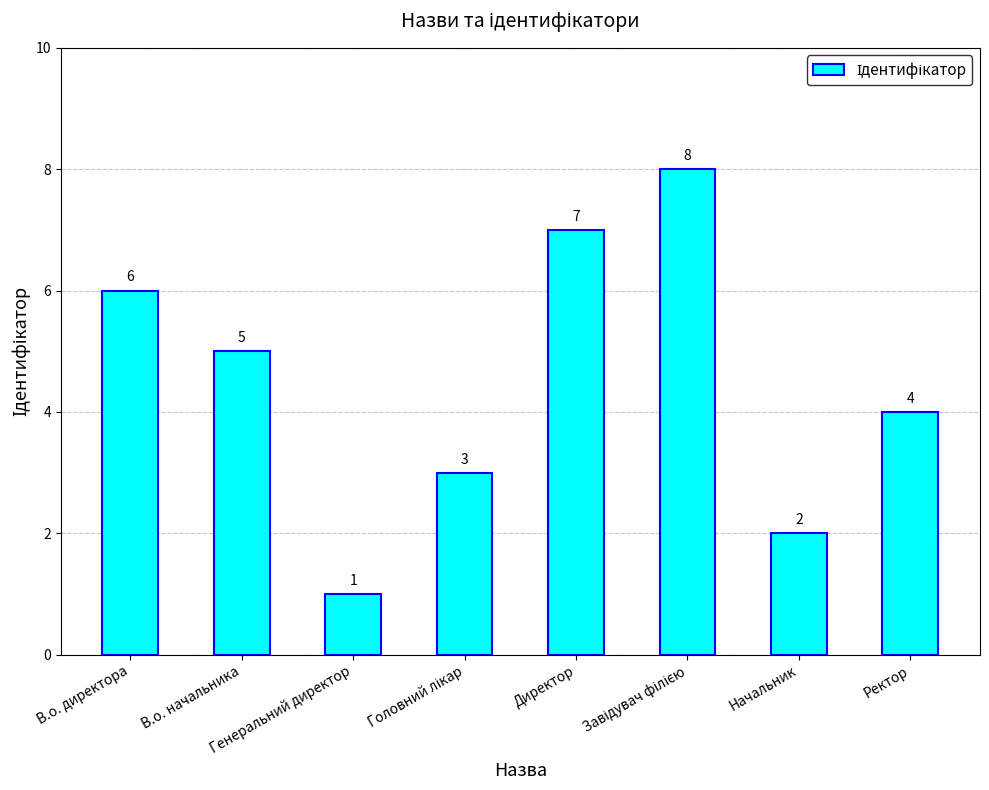

What is the maximum value shown in the chart?

8